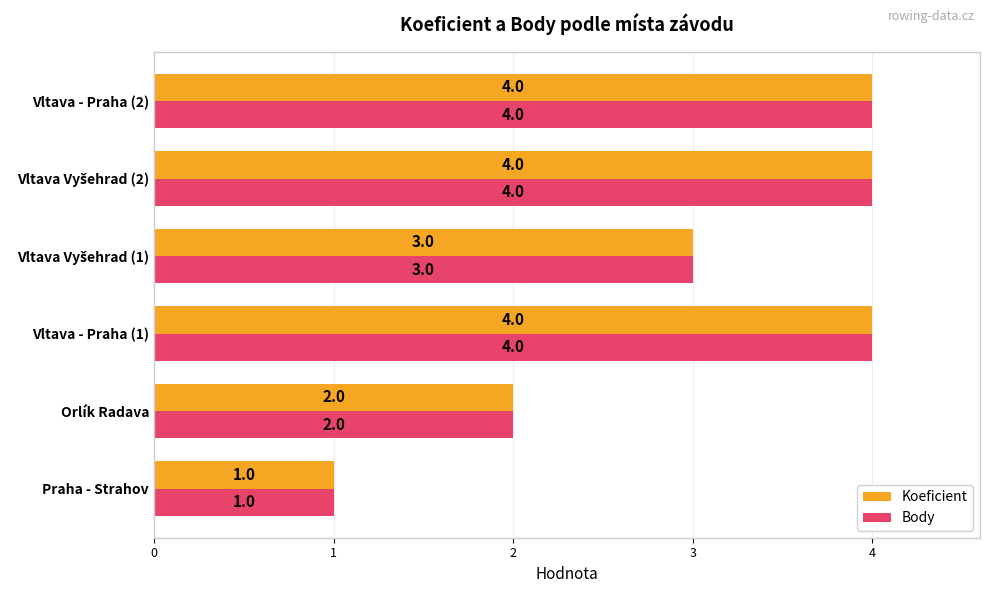

What is the difference between the second highest and minimum values in the Koeficient series?

3